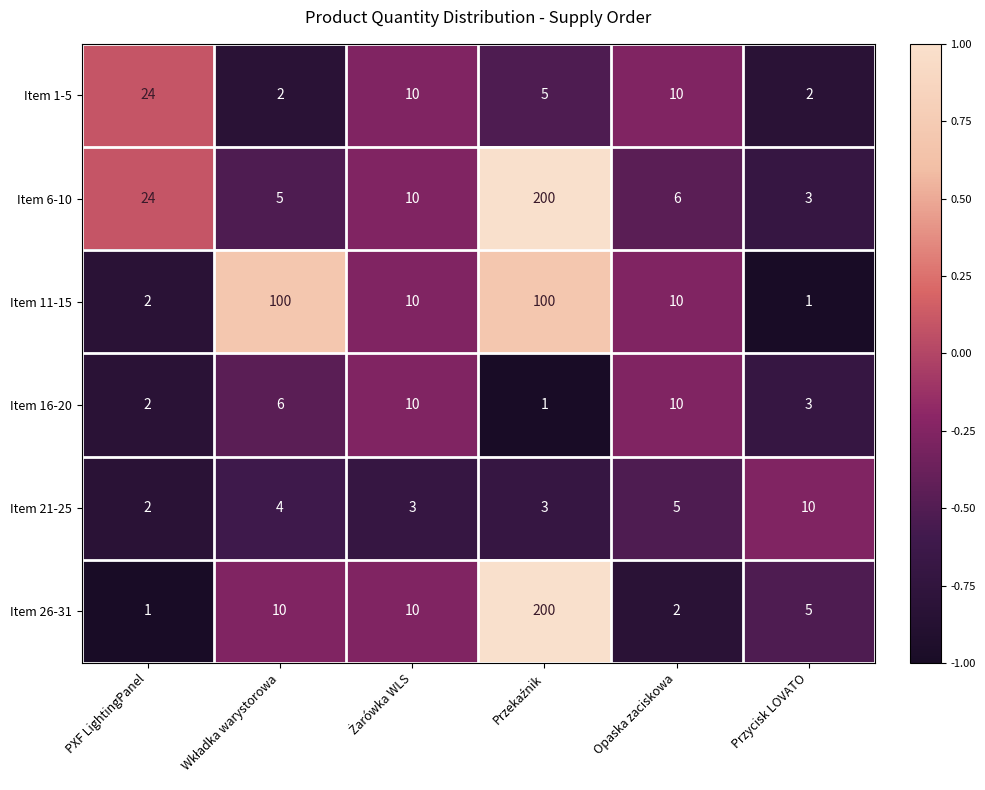

Which series has the widest spread of values?

Item 26-31